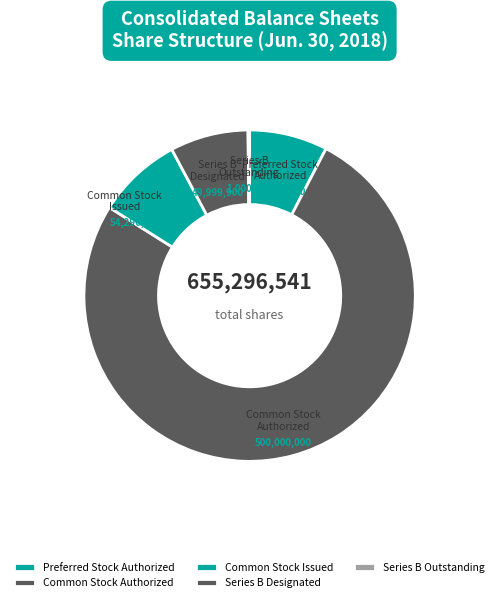

The Common Stock Authorized slice represents 63% of the pie. True or false?

False